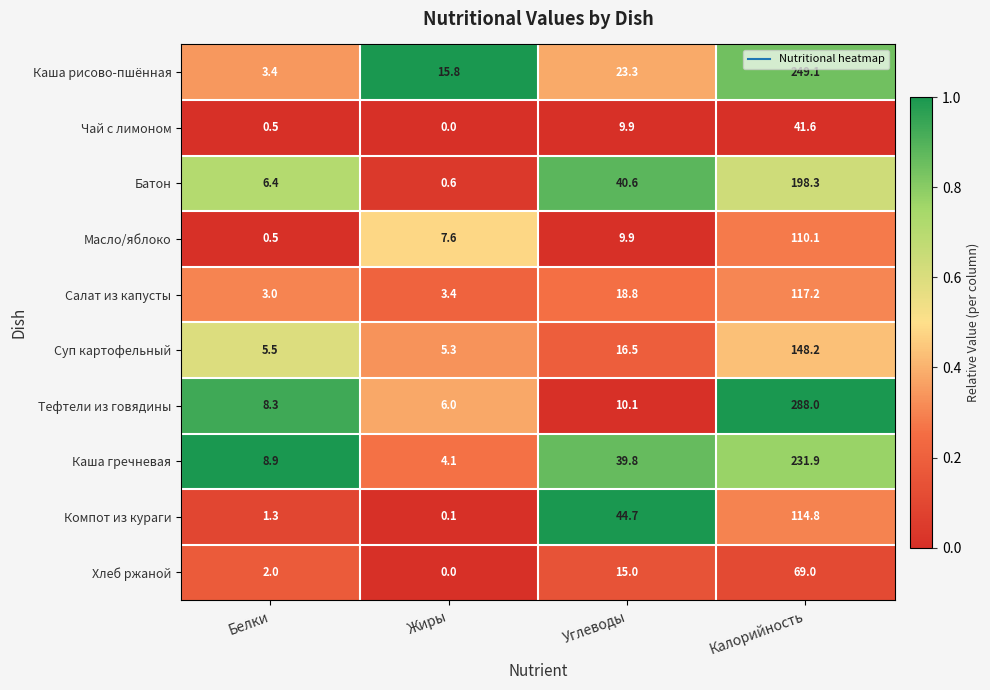

What is the average value of the Суп картофельный series?

43.9